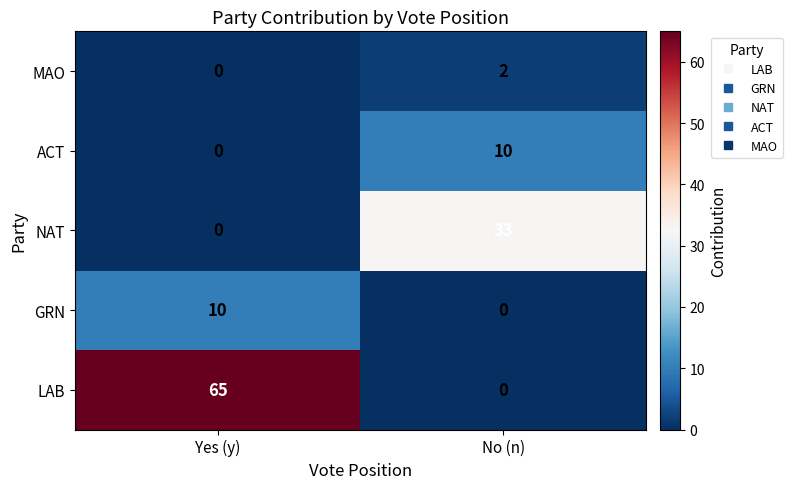

What is the total value across all series at Yes (y)?

75